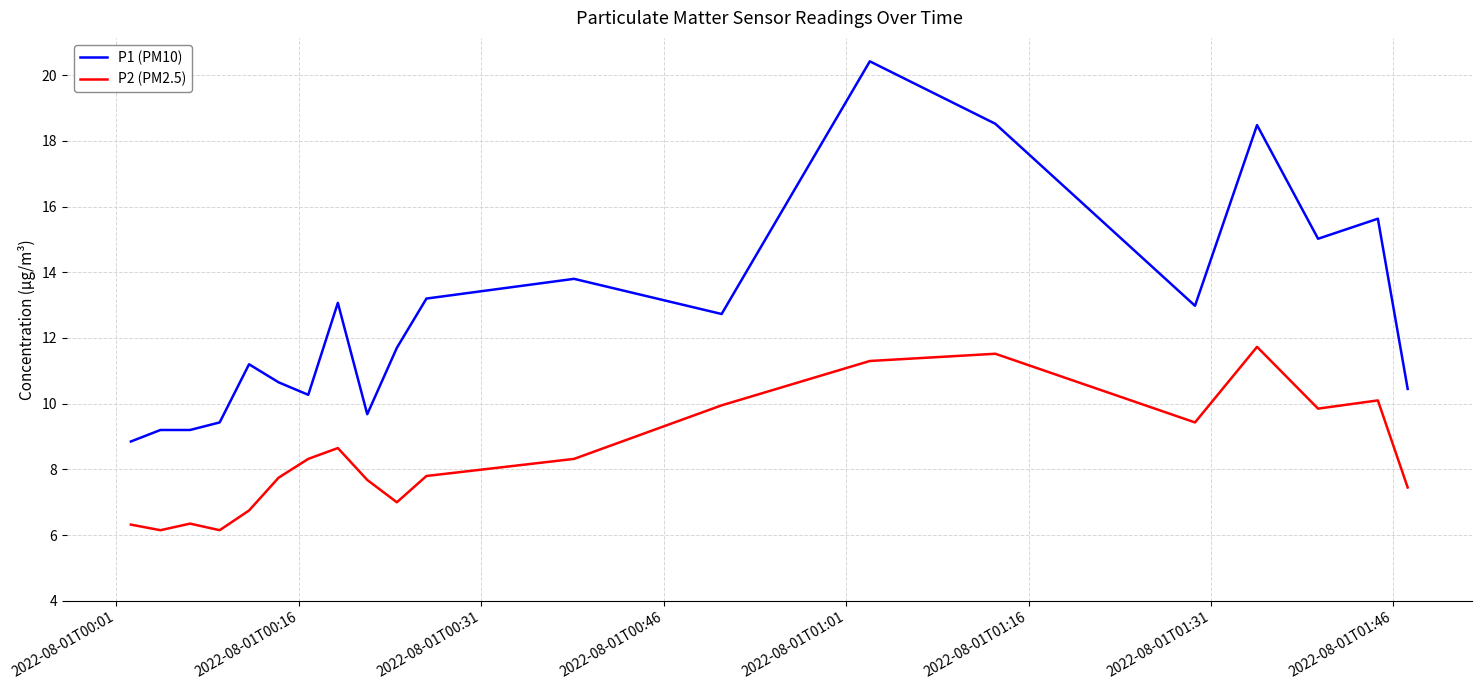

Which series has the largest total across all categories?

P1 (PM10)